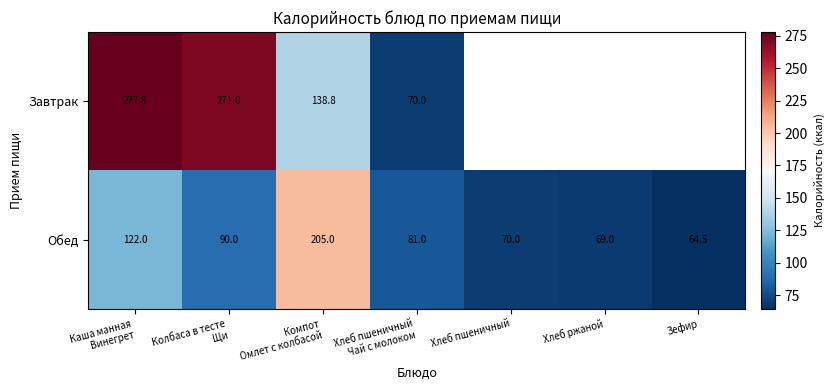

Is it true that Завтрак equals 271.0 at Колбаса в тесте Щи?

True